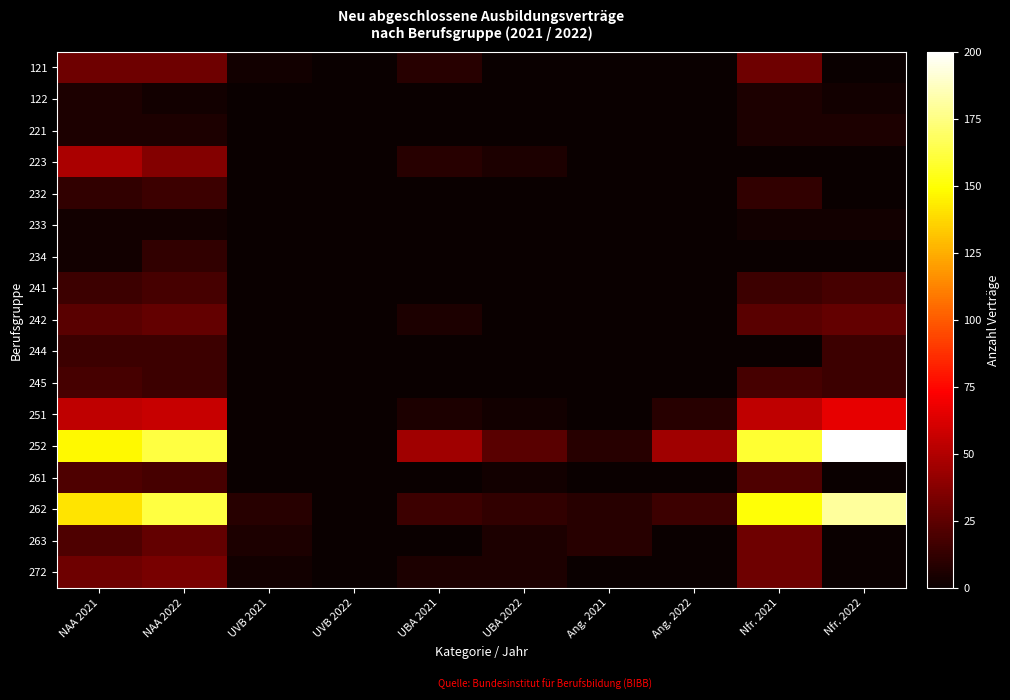

At how many categories does at least one series exceed 184?

1